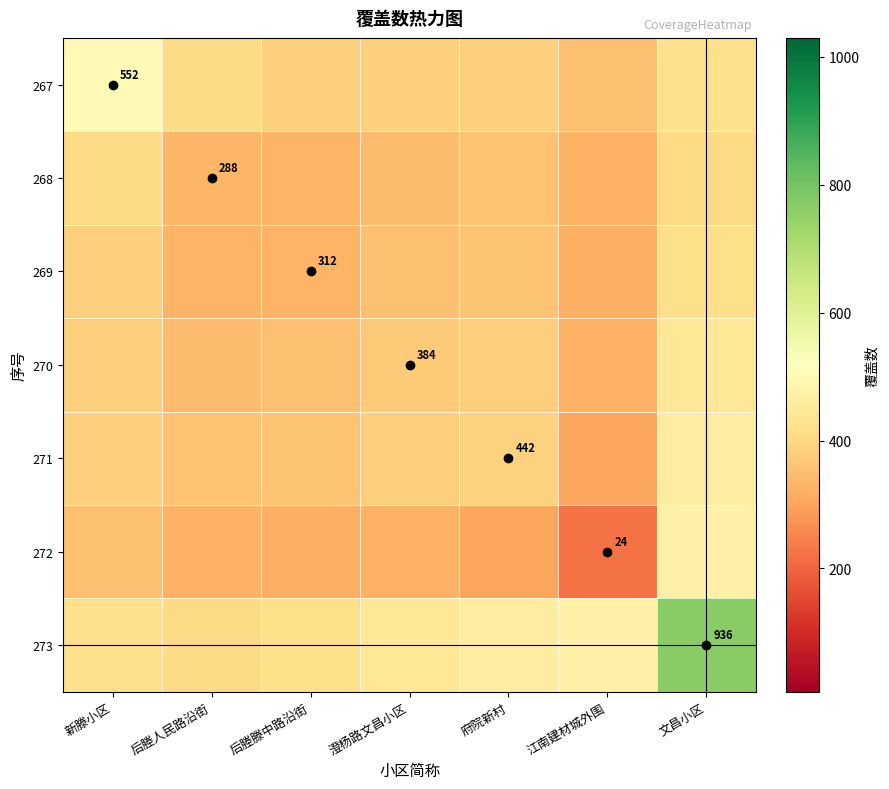

Which series has the widest spread of values?

273